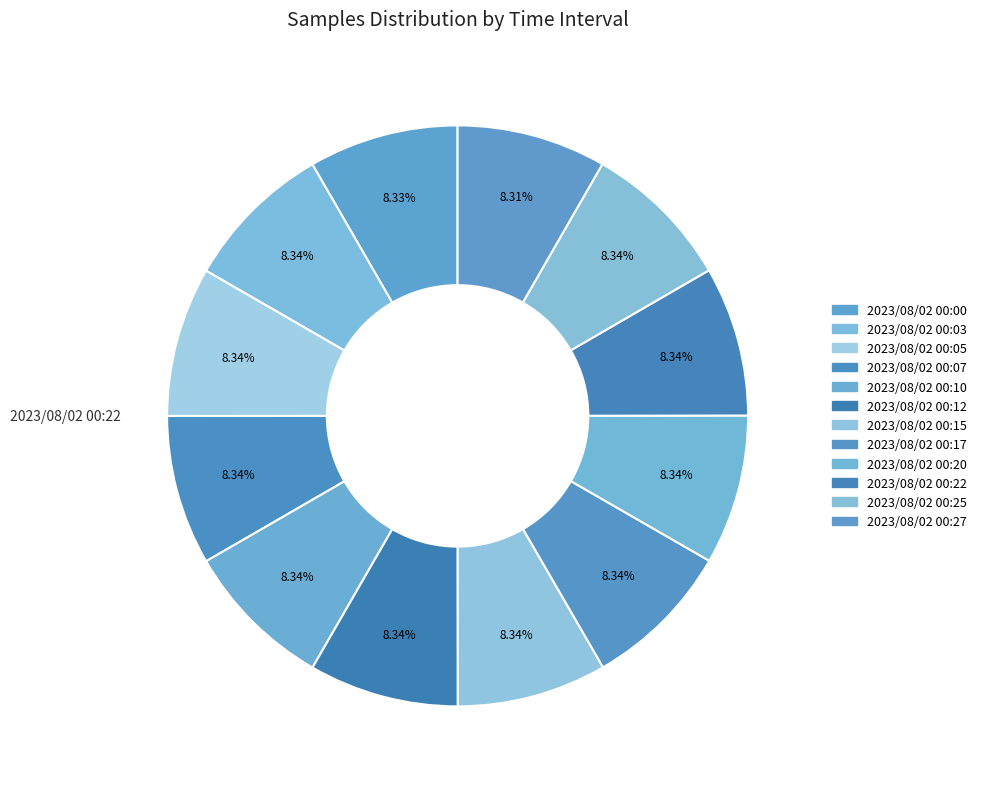

How many slices are in this pie chart?

12